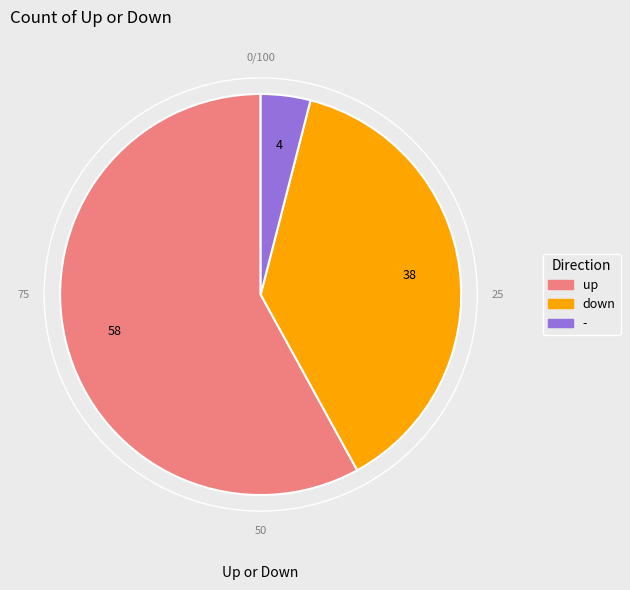

Combined, do down and - account for over 50%?

No